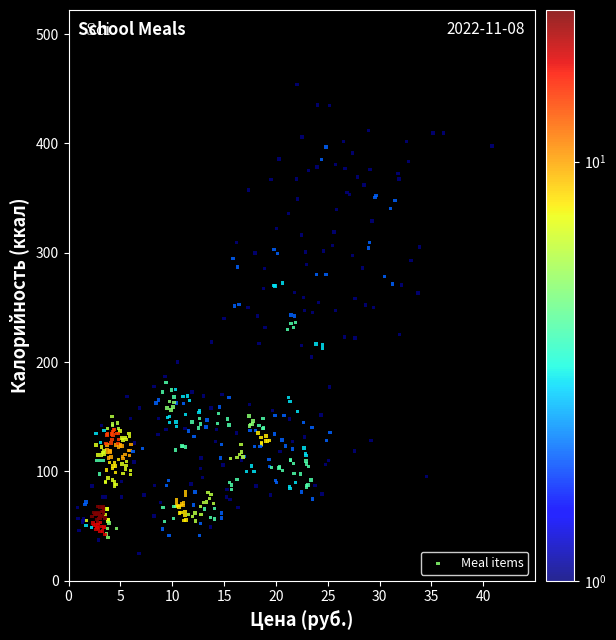

What is the range of X values (max minus min)?

40.0